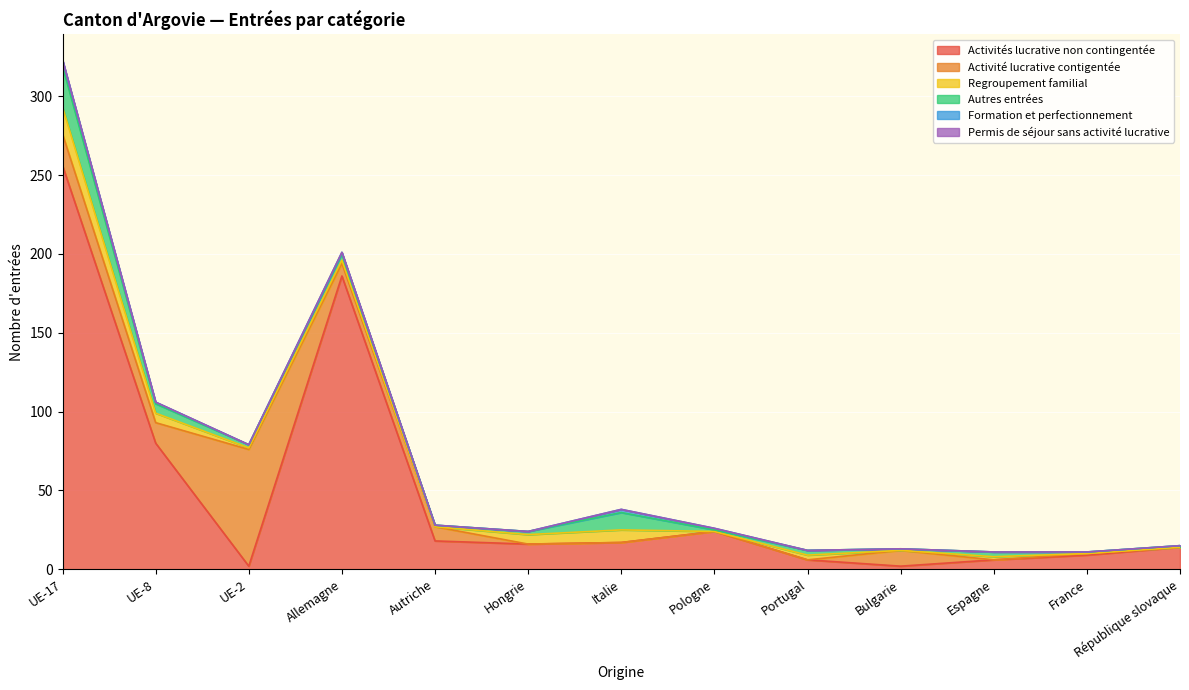

Reading left to right, extract all data points from this chart.

Activités lucrative non contingentée: UE-17=256	UE-8=80	UE-2=2	Allemagne=186	Autriche=18	Hongrie=16	Italie=17	Pologne=24	Portugal=6	Bulgarie=2	Espagne=6	France=9	République slovaque=14
Activité lucrative contigentée: UE-17=20	UE-8=13	UE-2=74	Allemagne=8	Autriche=9	Hongrie=0	Italie=0	Pologne=0	Portugal=0	Bulgarie=10	Espagne=0	France=1	République slovaque=0
Regroupement familial: UE-17=17	UE-8=6	UE-2=1	Allemagne=2	Autriche=0	Hongrie=6	Italie=8	Pologne=0	Portugal=3	Bulgarie=0	Espagne=2	France=0	République slovaque=0
Autres entrées: UE-17=26	UE-8=6	UE-2=2	Allemagne=4	Autriche=1	Hongrie=2	Italie=11	Pologne=1	Portugal=3	Bulgarie=1	Espagne=3	France=1	République slovaque=1
Formation et perfectionnement: UE-17=4	UE-8=1	UE-2=0	Allemagne=1	Autriche=0	Hongrie=0	Italie=2	Pologne=1	Portugal=0	Bulgarie=0	Espagne=0	France=0	République slovaque=0
Permis de séjour sans activité lucrative: UE-17=0	UE-8=0	UE-2=0	Allemagne=0	Autriche=0	Hongrie=0	Italie=0	Pologne=0	Portugal=0	Bulgarie=0	Espagne=0	France=0	République slovaque=0